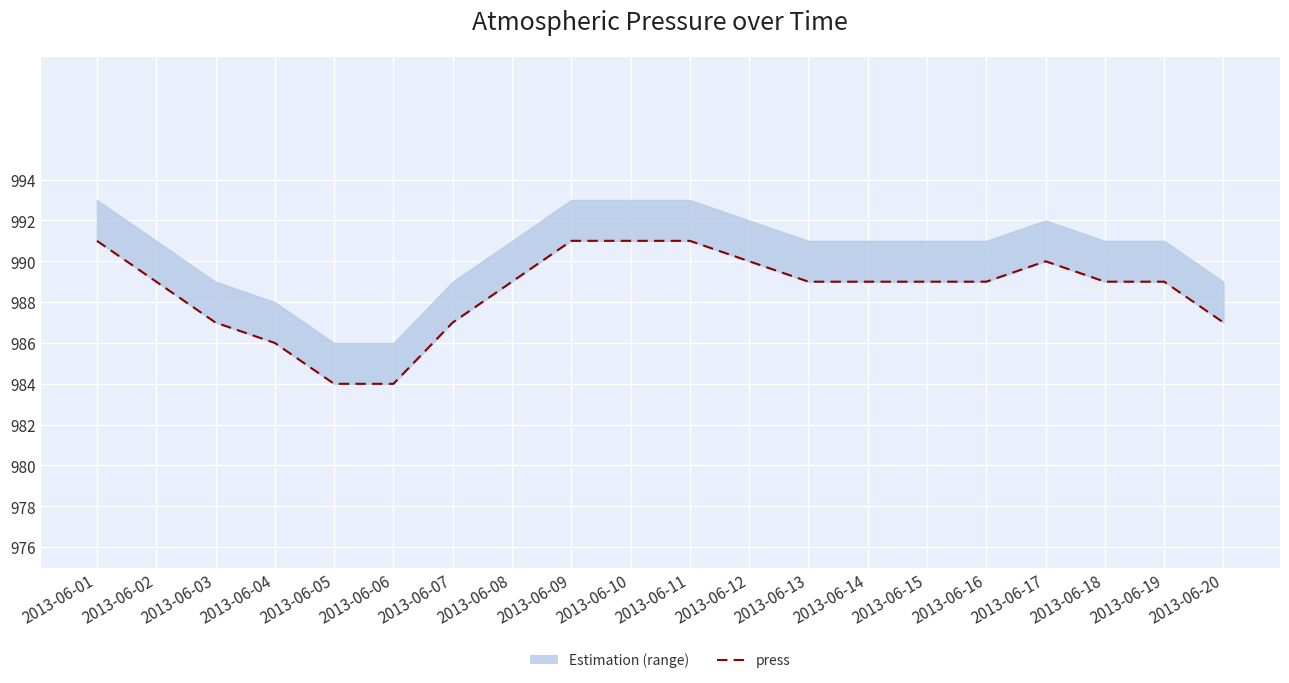

Does the chart display data point markers on the line(s)?

No